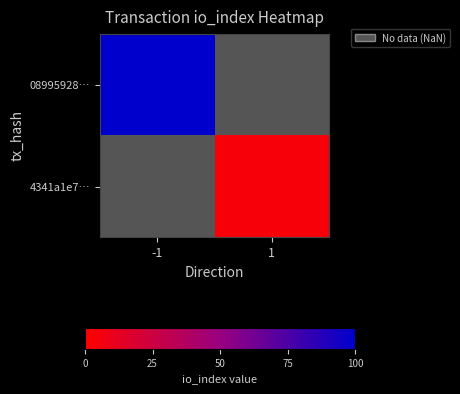

True or false: 08995928… has a value of 147.3 at -1.

False